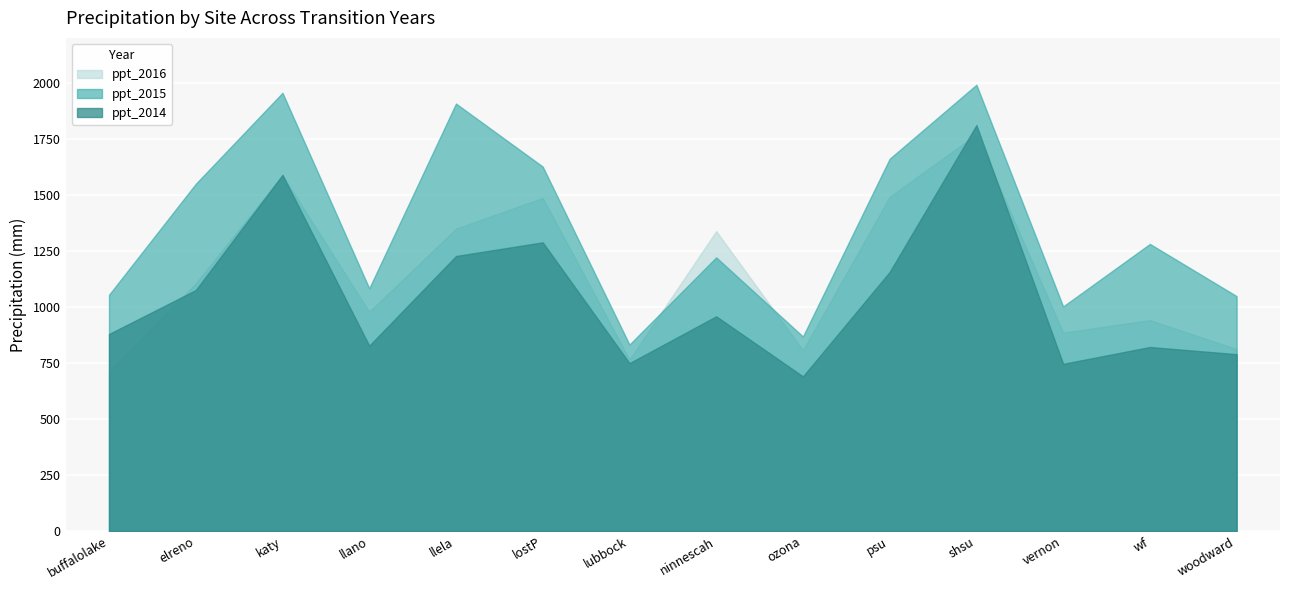

The value of ppt_2016 at vernon is 885. True or false?

True